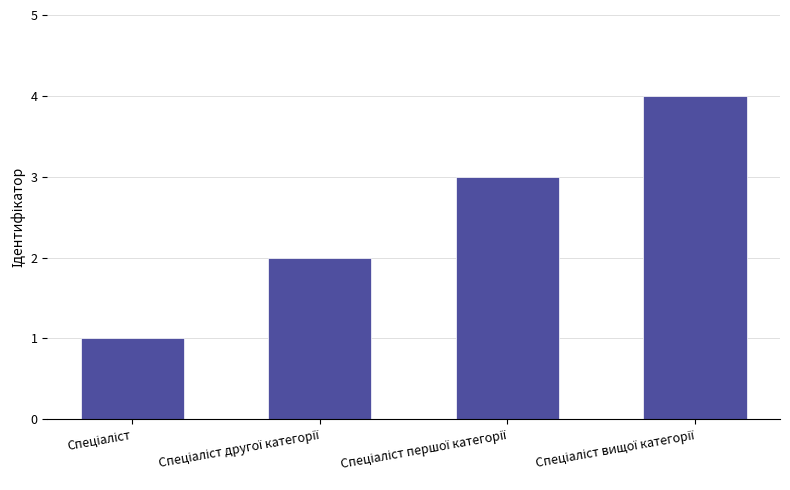

What is the maximum value shown in the chart?

4